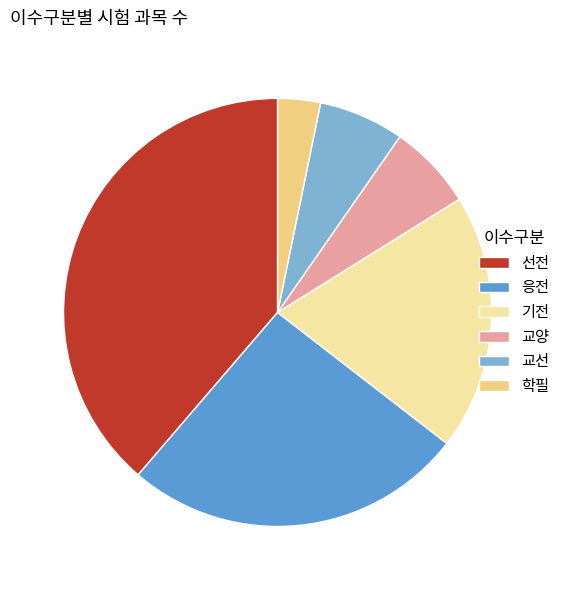

True or false: 교선 accounts for 17% of the total.

False